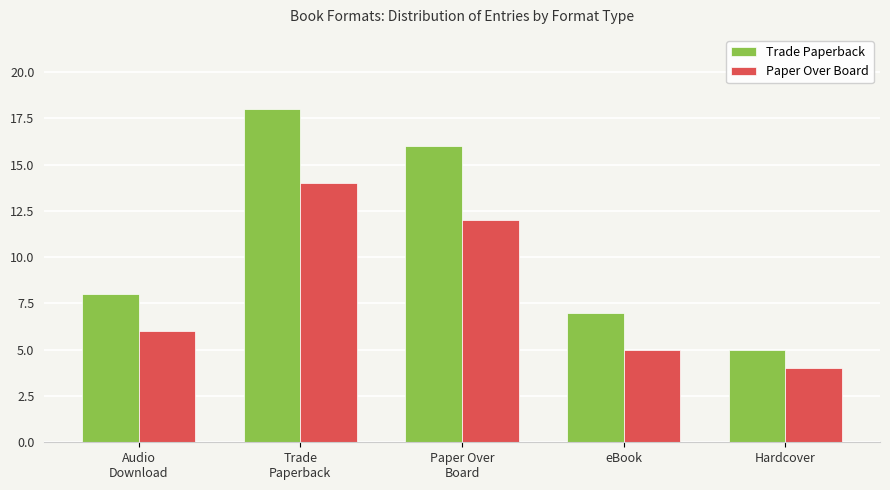

Does the chart contain stacked bars?

No